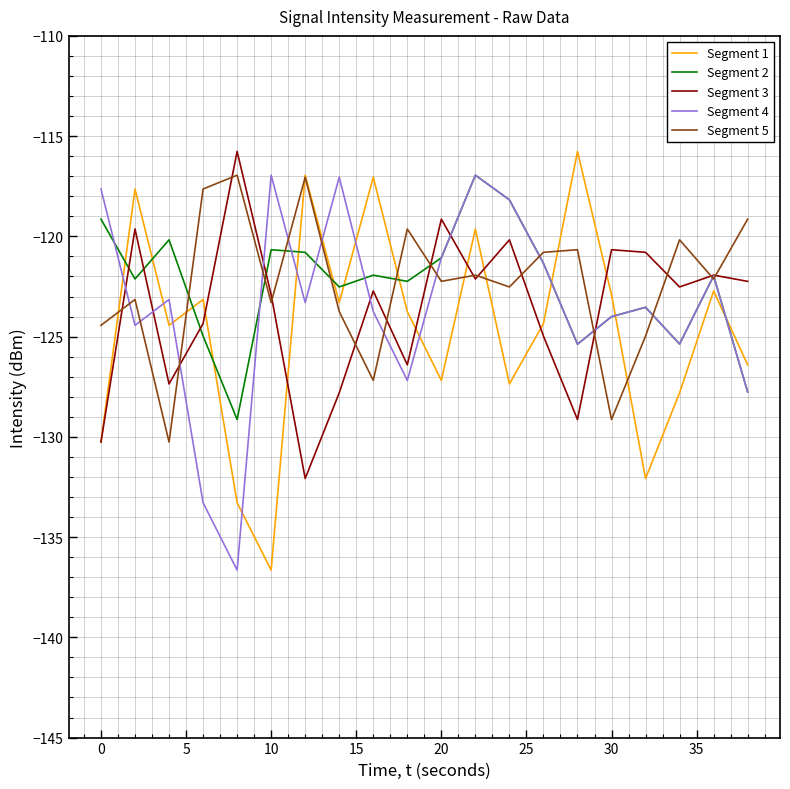

What is the lowest value of the Segment 3 series?

-132.1